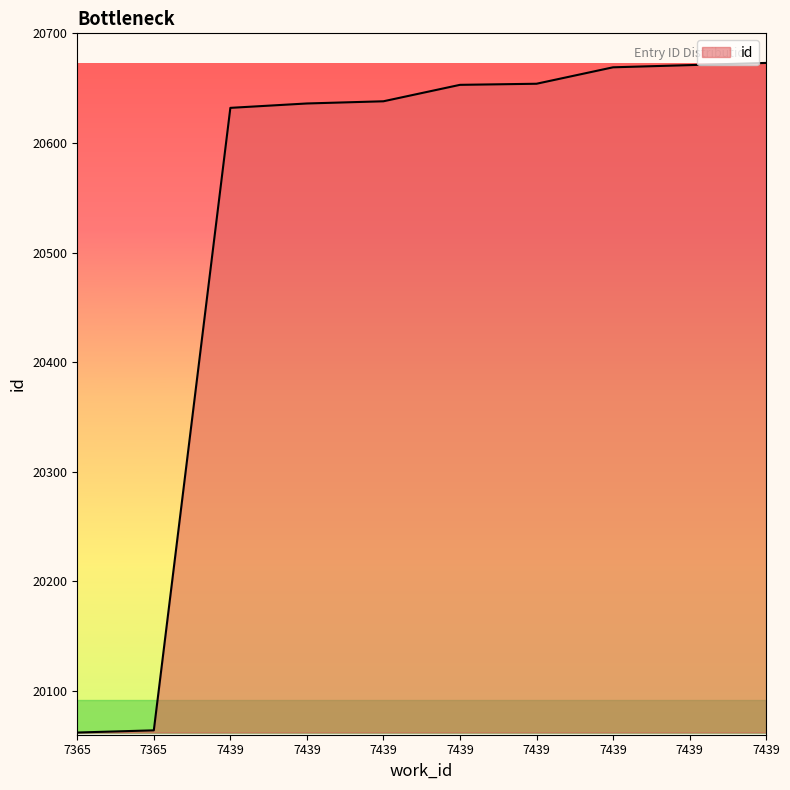

Is it true that the value at 7439 is 20669?

True